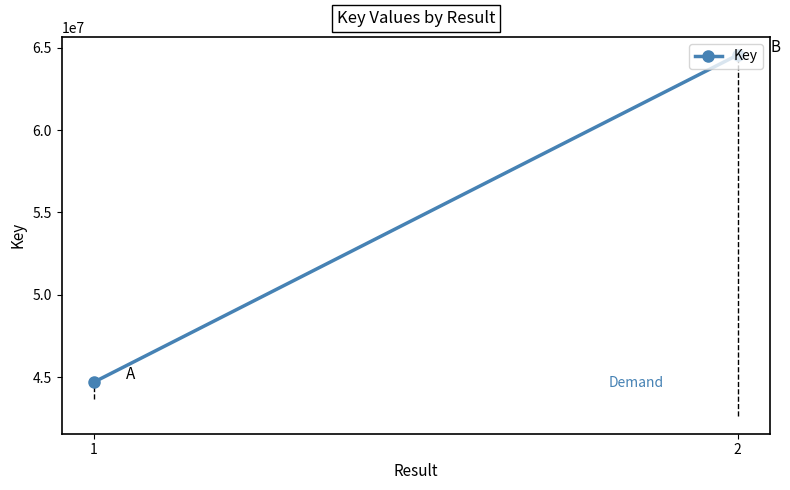

What is the approximate value at 2?

64563133